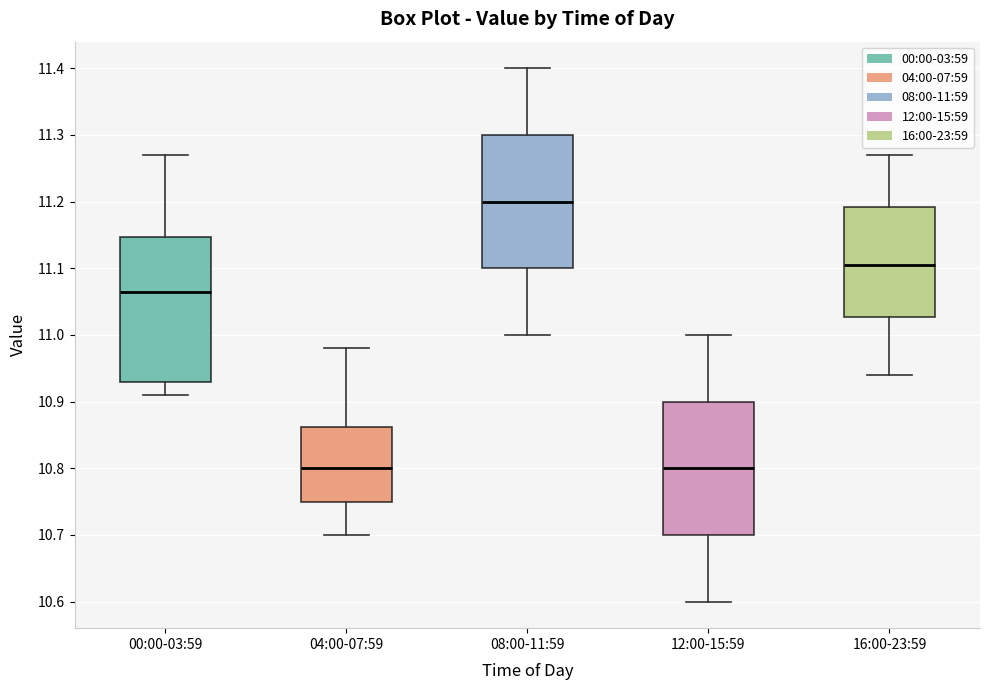

Reading left to right, transcribe this box plot: for each box, give where its median line is, the range the box spans, and where its two whiskers end, as read against the y-axis. The values are not printed on the chart, so give them approximately, as read against the axis.

00:00-03:59: median 11.07, box 10.93 to 11.15, whiskers 10.91 to 11.27
04:00-07:59: median 10.80, box 10.75 to 10.86, whiskers 10.70 to 10.98
08:00-11:59: median 11.20, box 11.10 to 11.30, whiskers 11.00 to 11.40
12:00-15:59: median 10.80, box 10.70 to 10.90, whiskers 10.60 to 11.00
16:00-23:59: median 11.11, box 11.03 to 11.19, whiskers 10.94 to 11.27